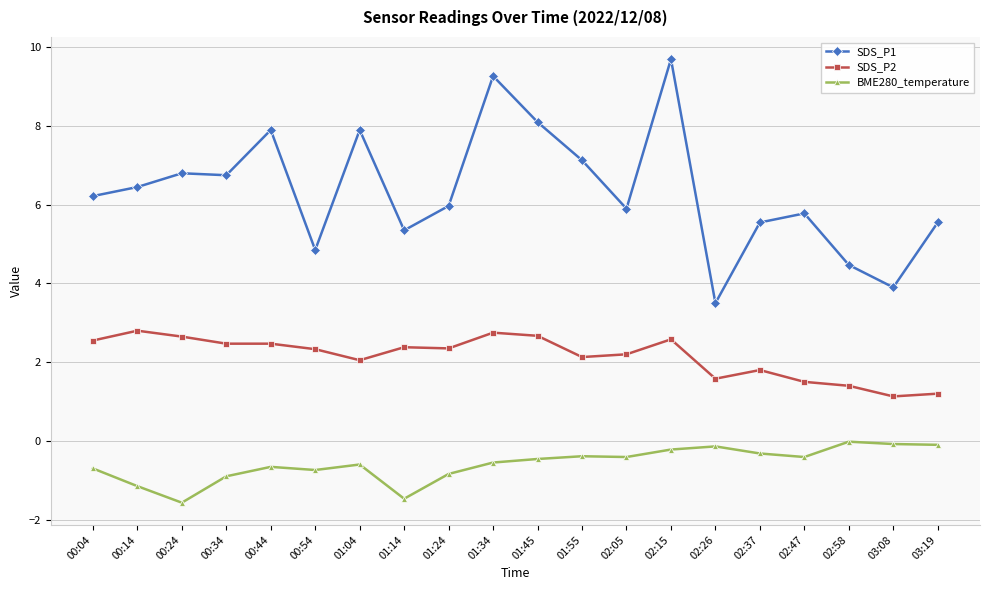

Is the value of BME280_temperature at 02:47 greater than the value of SDS_P1 at 00:14?

No